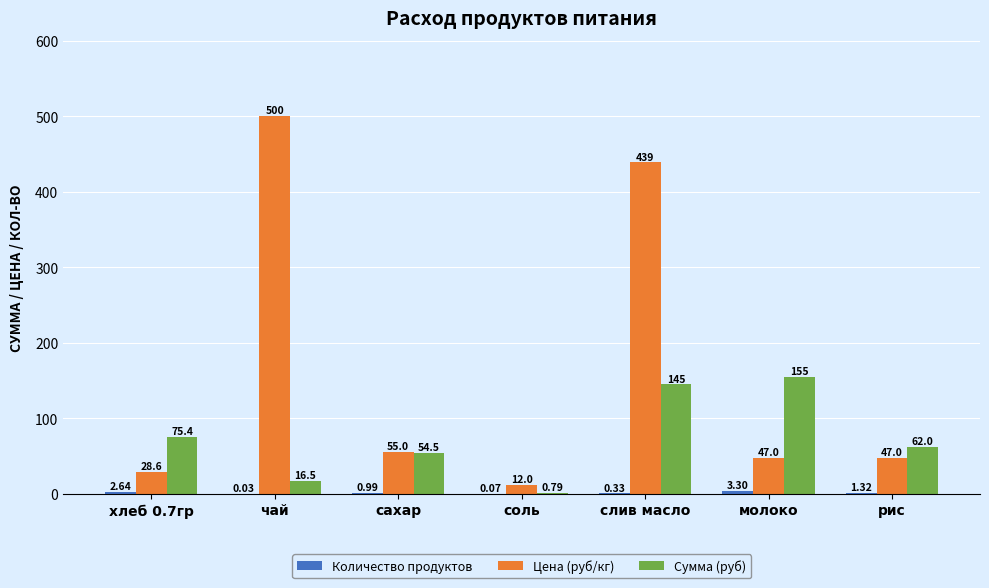

Is it true that Сумма (руб) equals 42.2 at слив масло?

False